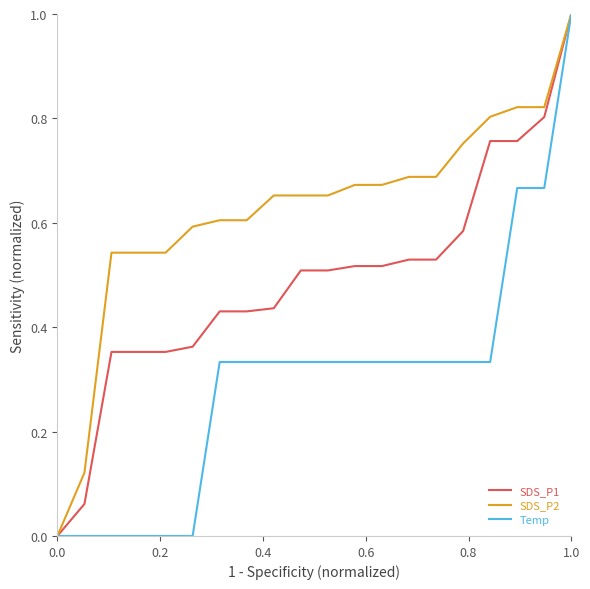

What is the sum of all Temp values?

6.0